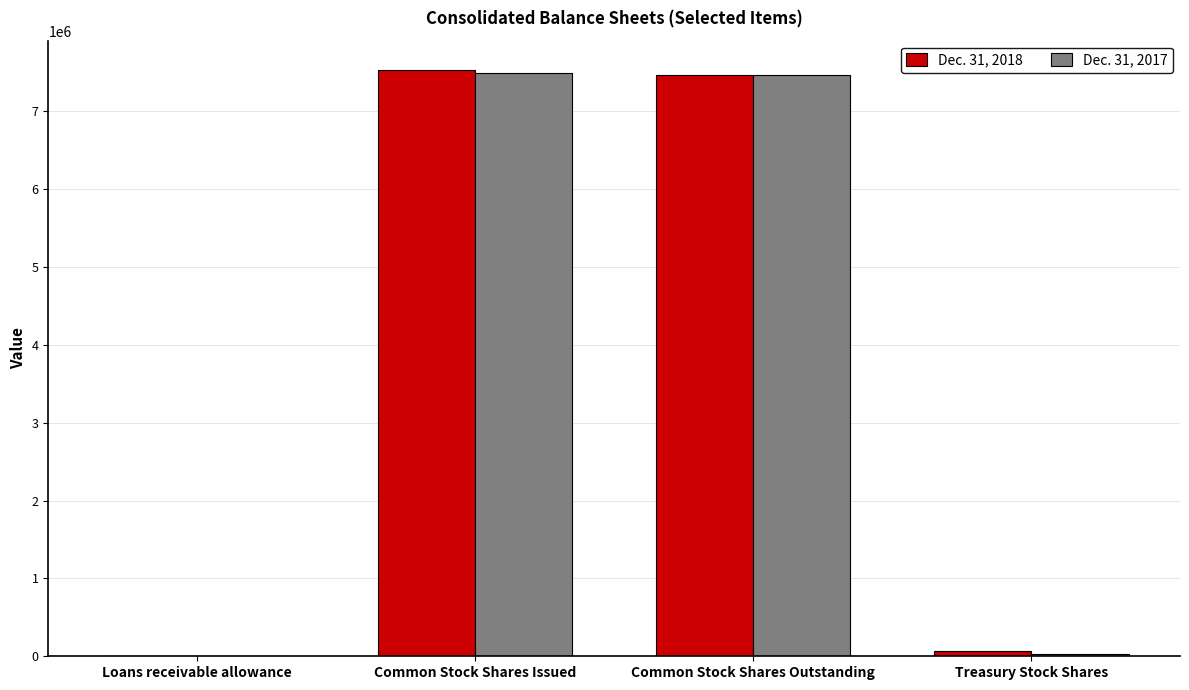

What is the total value across all series at Common Stock Shares Issued?

15021259